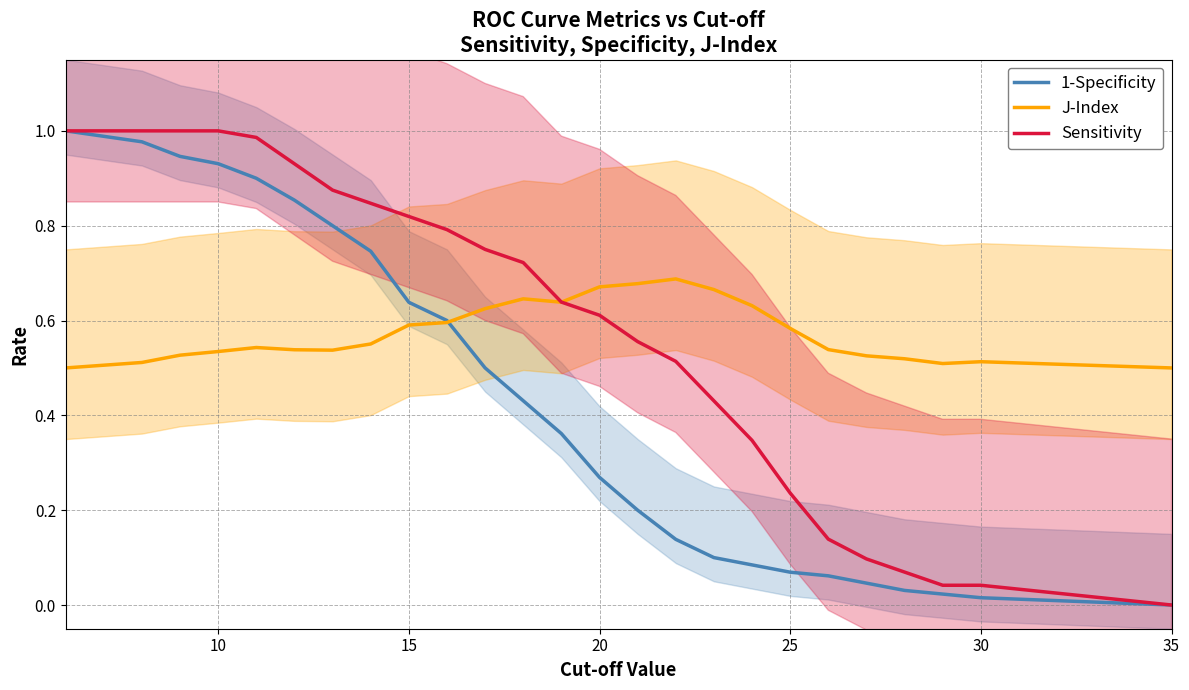

Is it true that Sensitivity equals 0.1 at 25?

False